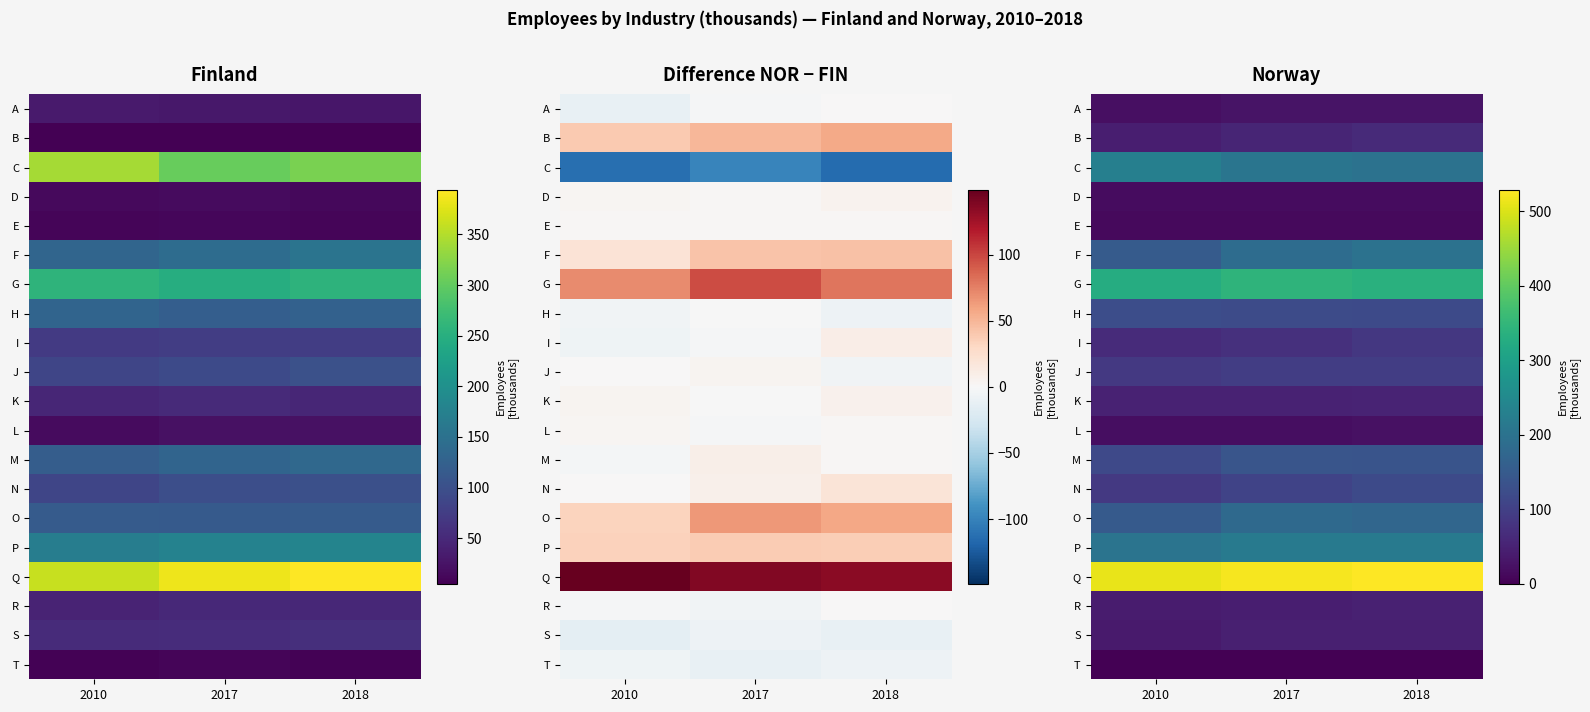

The value of J at 2017 is 22. True or false?

False